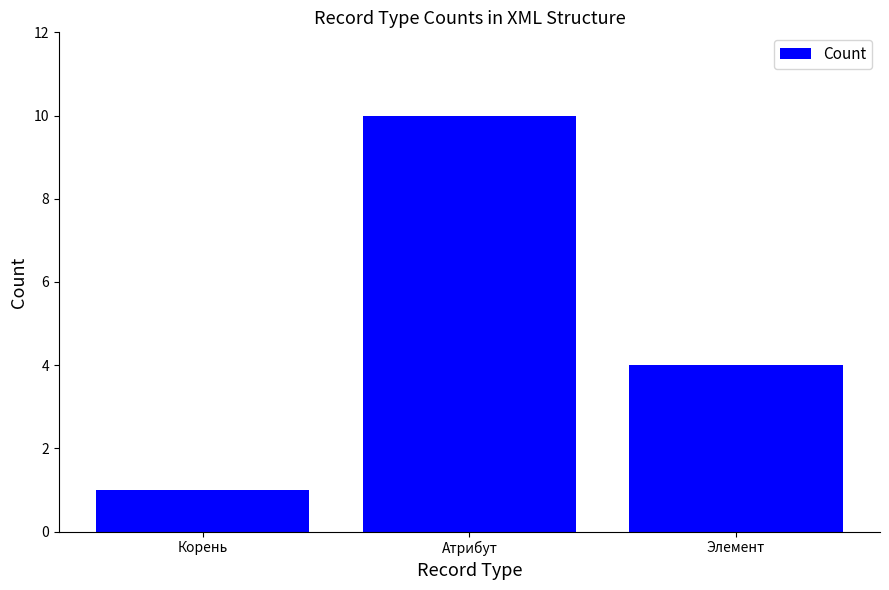

List the labels in order of value, smallest first.

Корень, Элемент, Атрибут